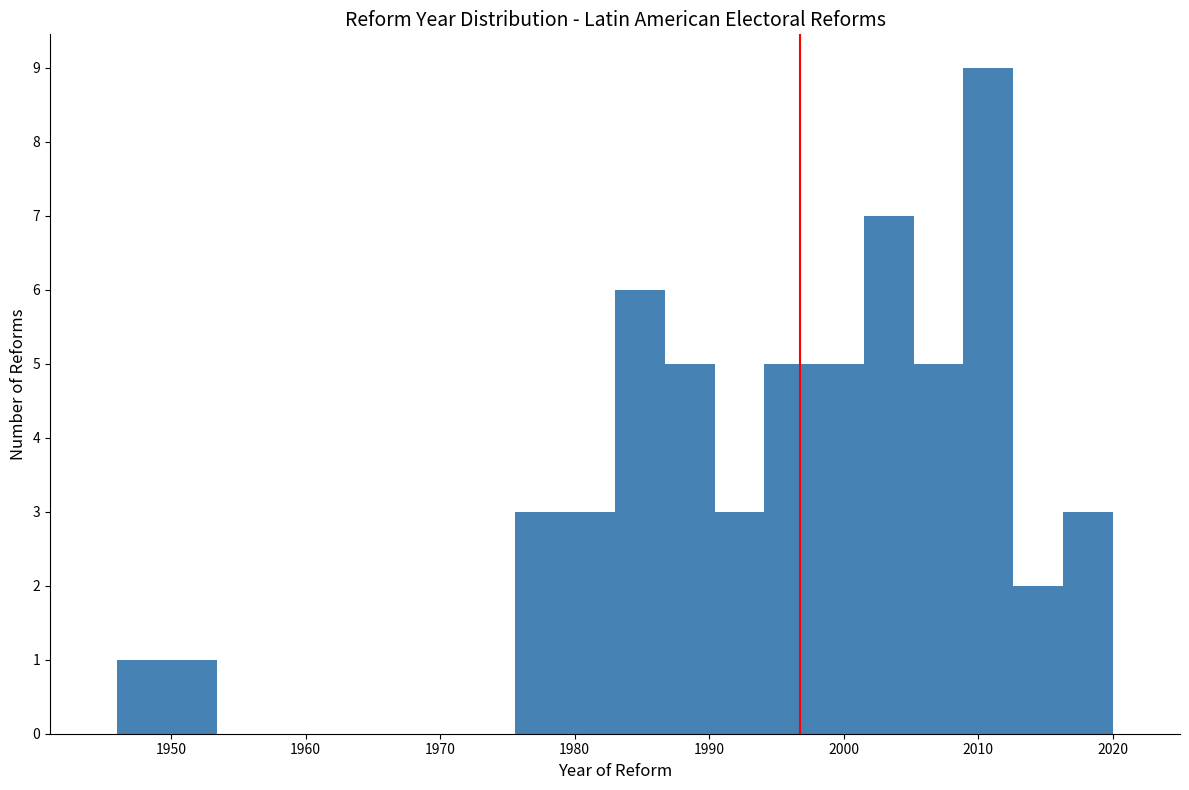

Read against the x-axis, roughly where is the centre of the tallest bar?

2011